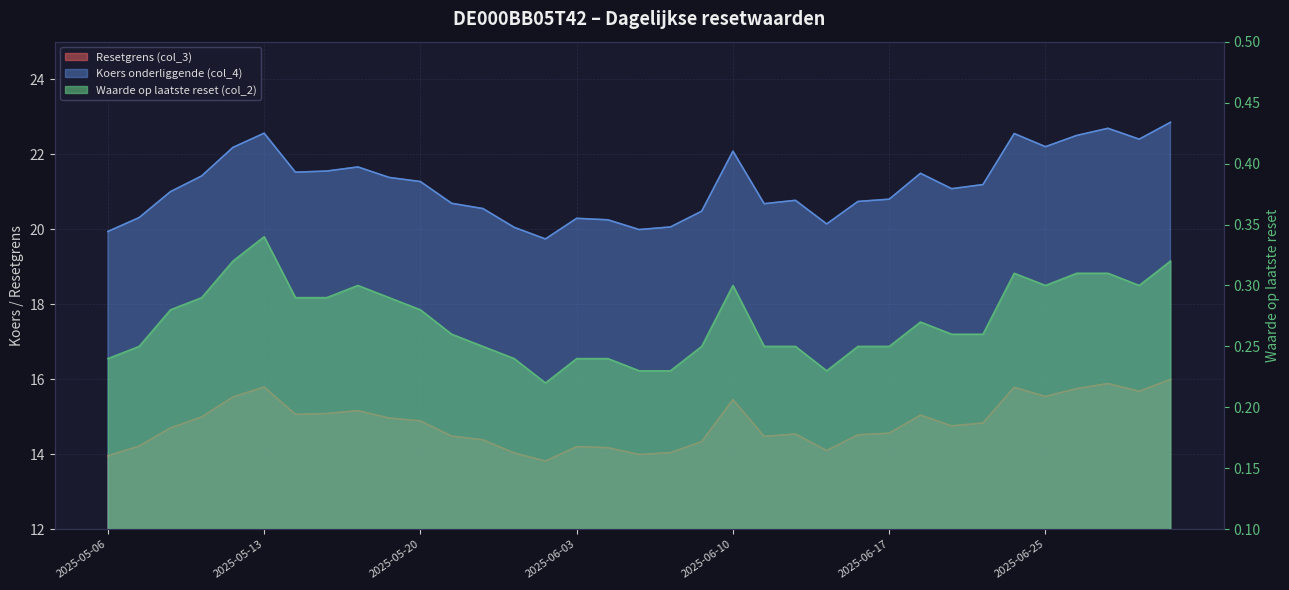

How many interior local peaks does the Koers onderliggende (col_4) series have?

8